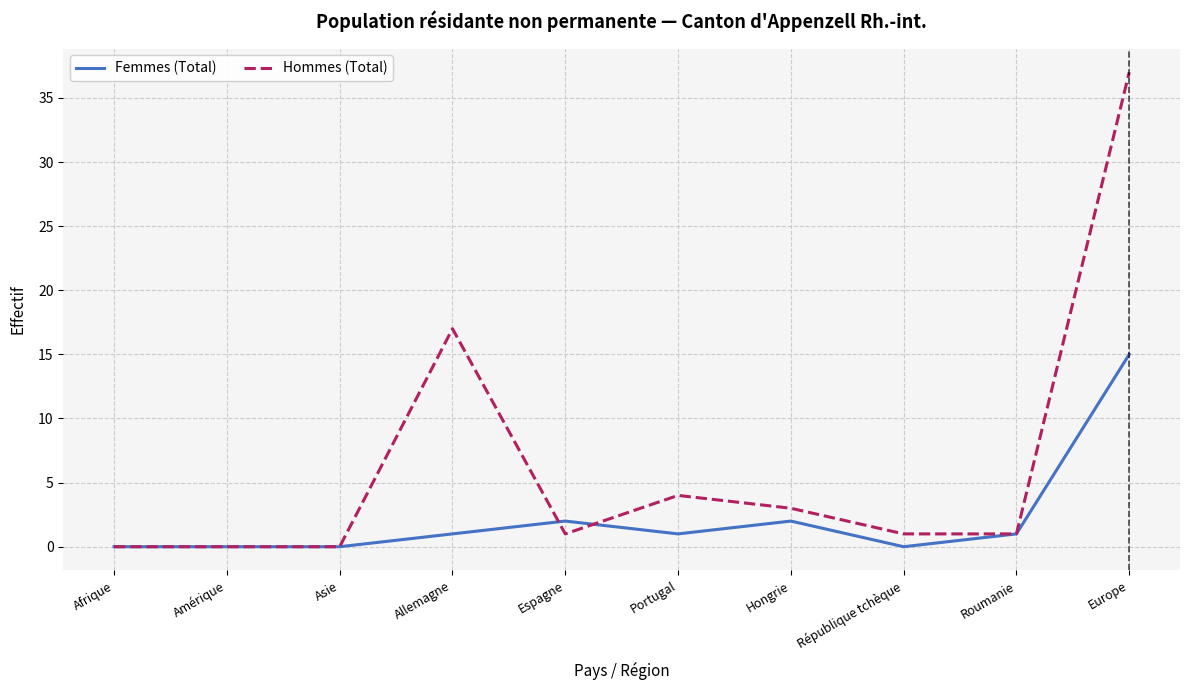

What are all the series names shown in the legend?

Femmes (Total), Hommes (Total)